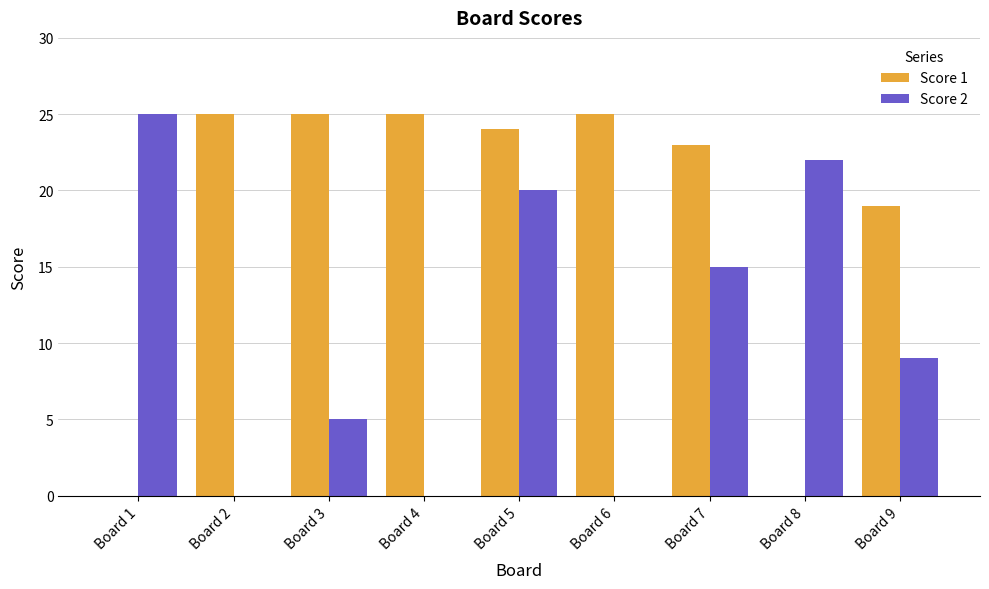

True or false: Score 1 has a value of 24 at Board 5.

True